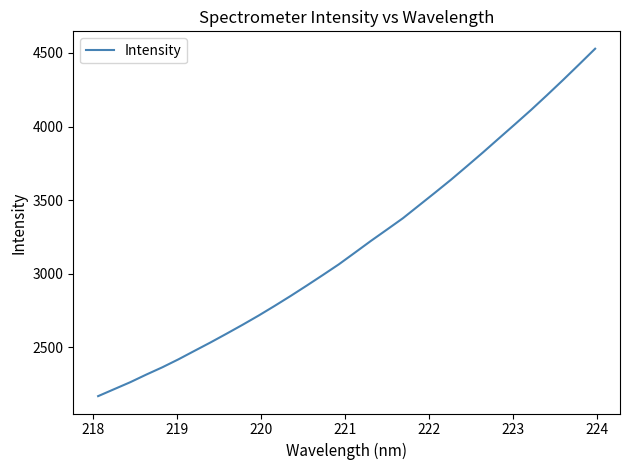

What is the greatest value displayed?

4528.3